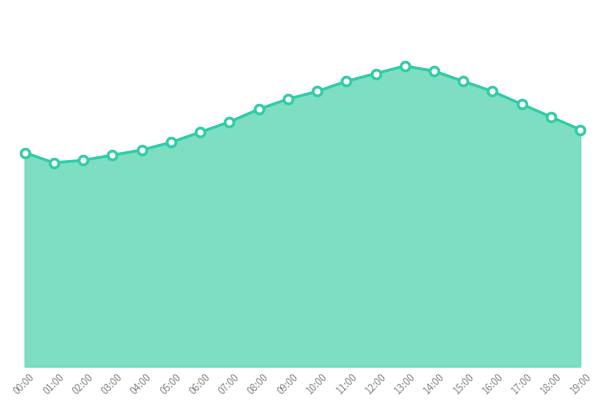

Between 06:00 and 07:00, which is larger?

07:00